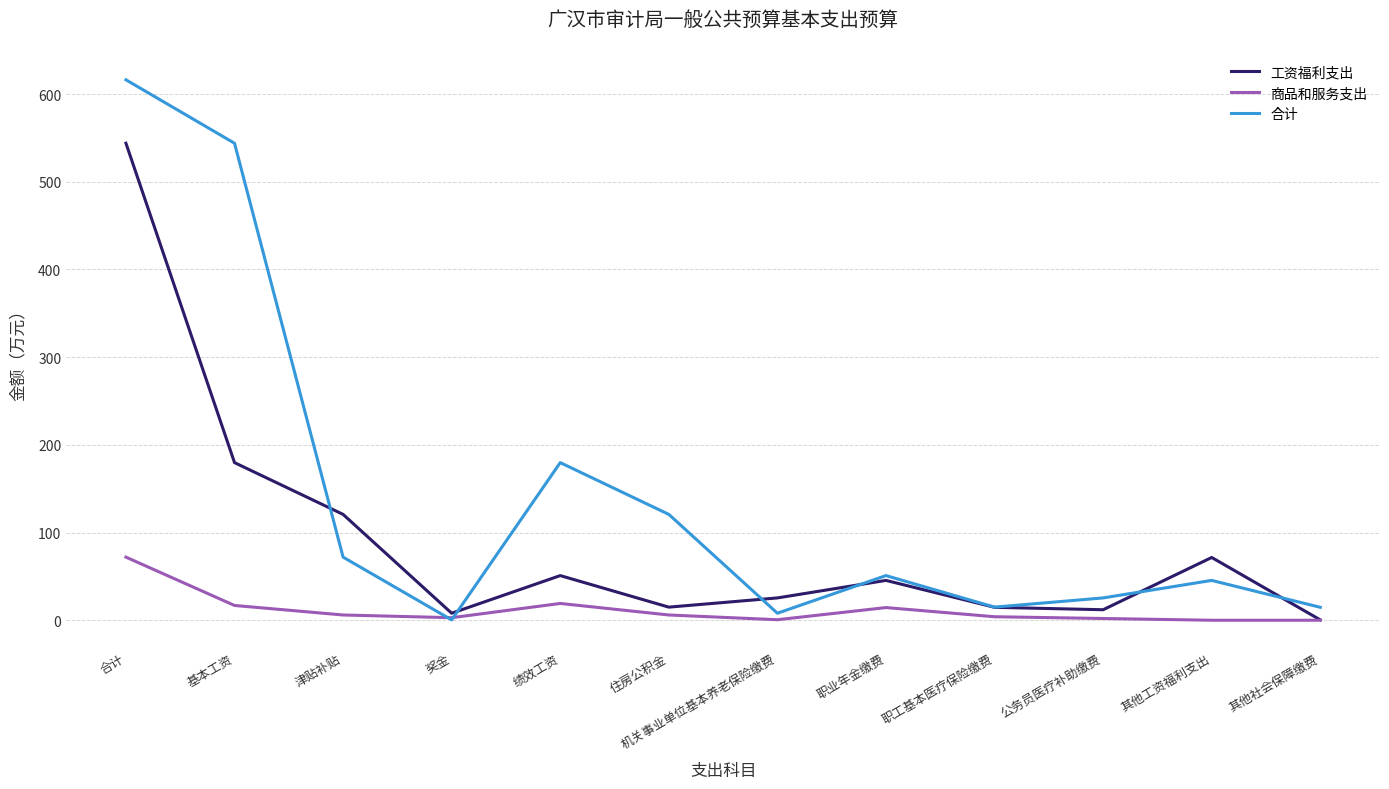

What is the approximate value of 合计 at 住房公积金?

120.7